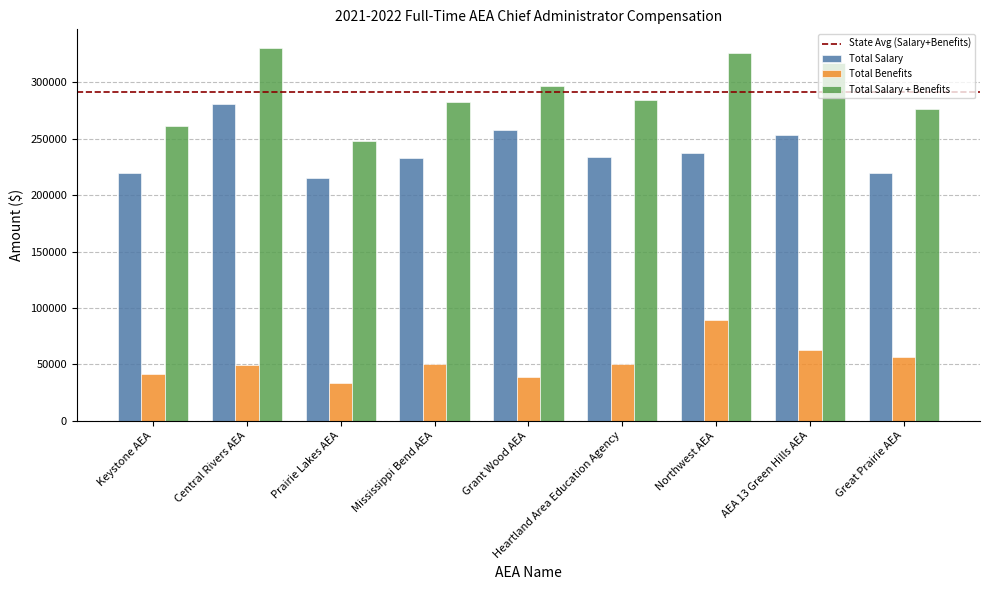

What is the difference between the highest and lowest values at Great Prairie AEA?

219300